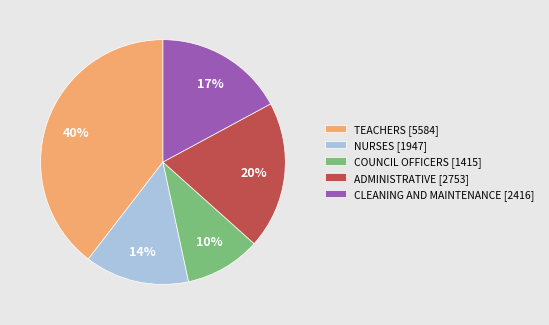

To the nearest percent, what percentage of the pie is NURSES?

14%